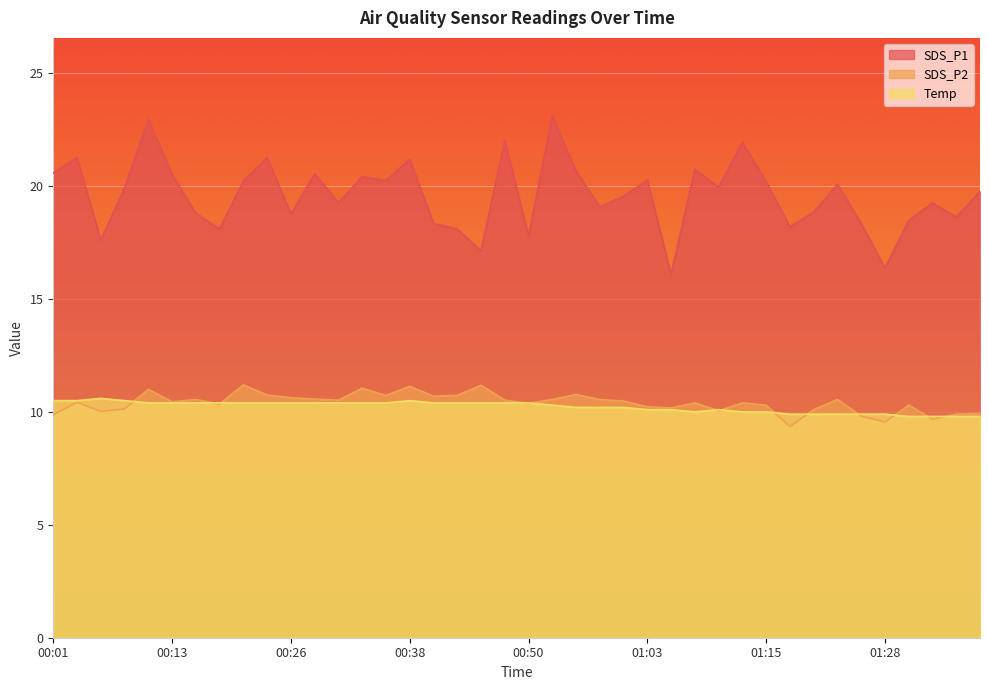

What is the difference between the SDS_P1 values at 00:50 and 01:05?

1.7